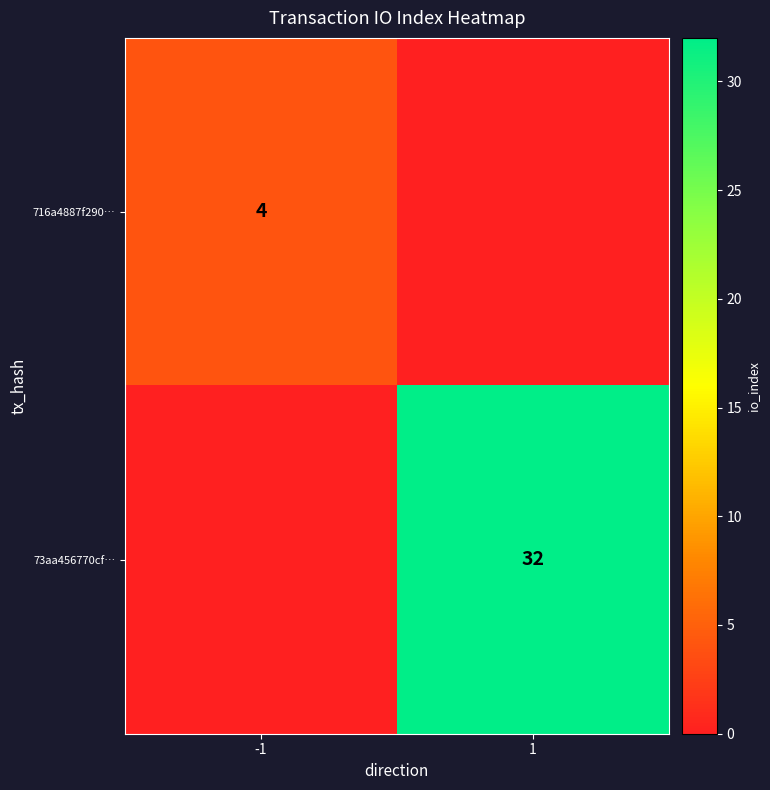

The value of 716a4887f290… at -1 is 1. True or false?

False